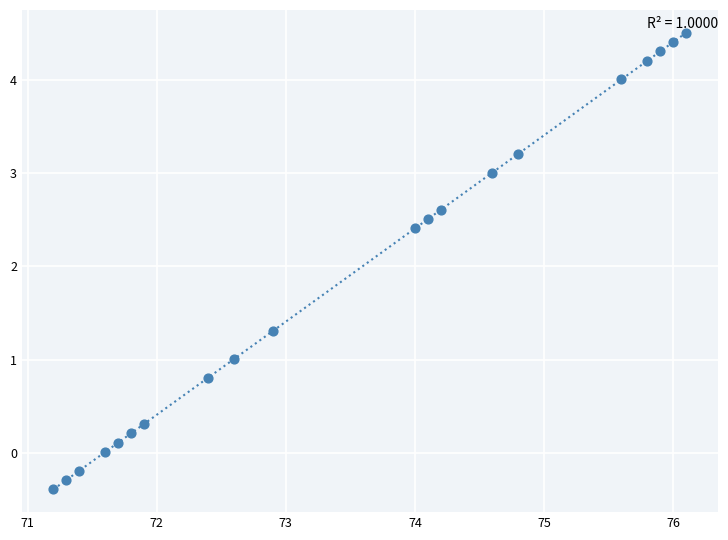

What Y value in the scatter plot is closest to 2?

2.4